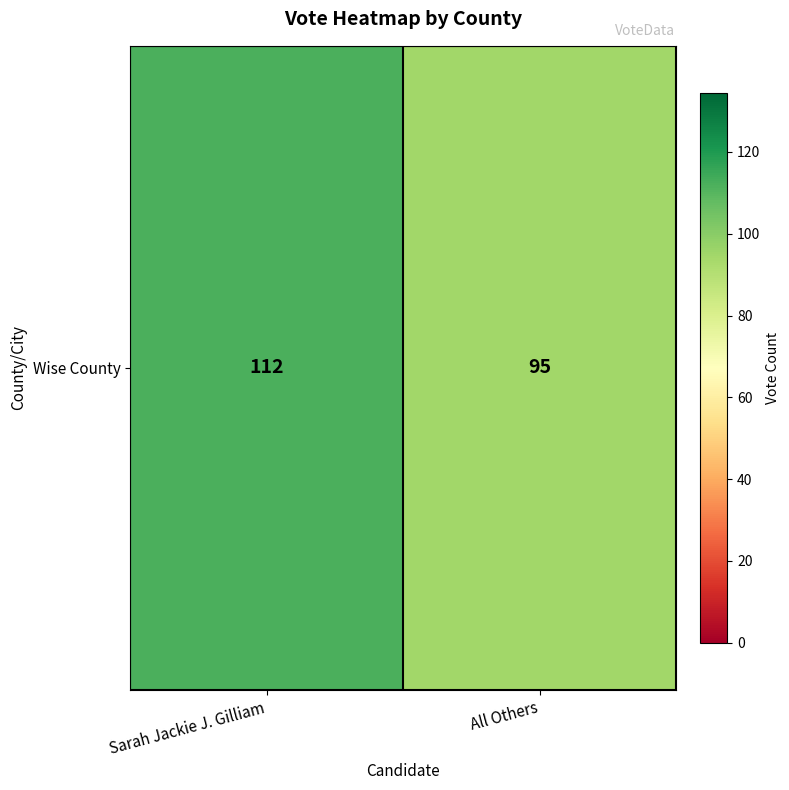

What is the sum of the values at All Others and Sarah Jackie J. Gilliam?

207